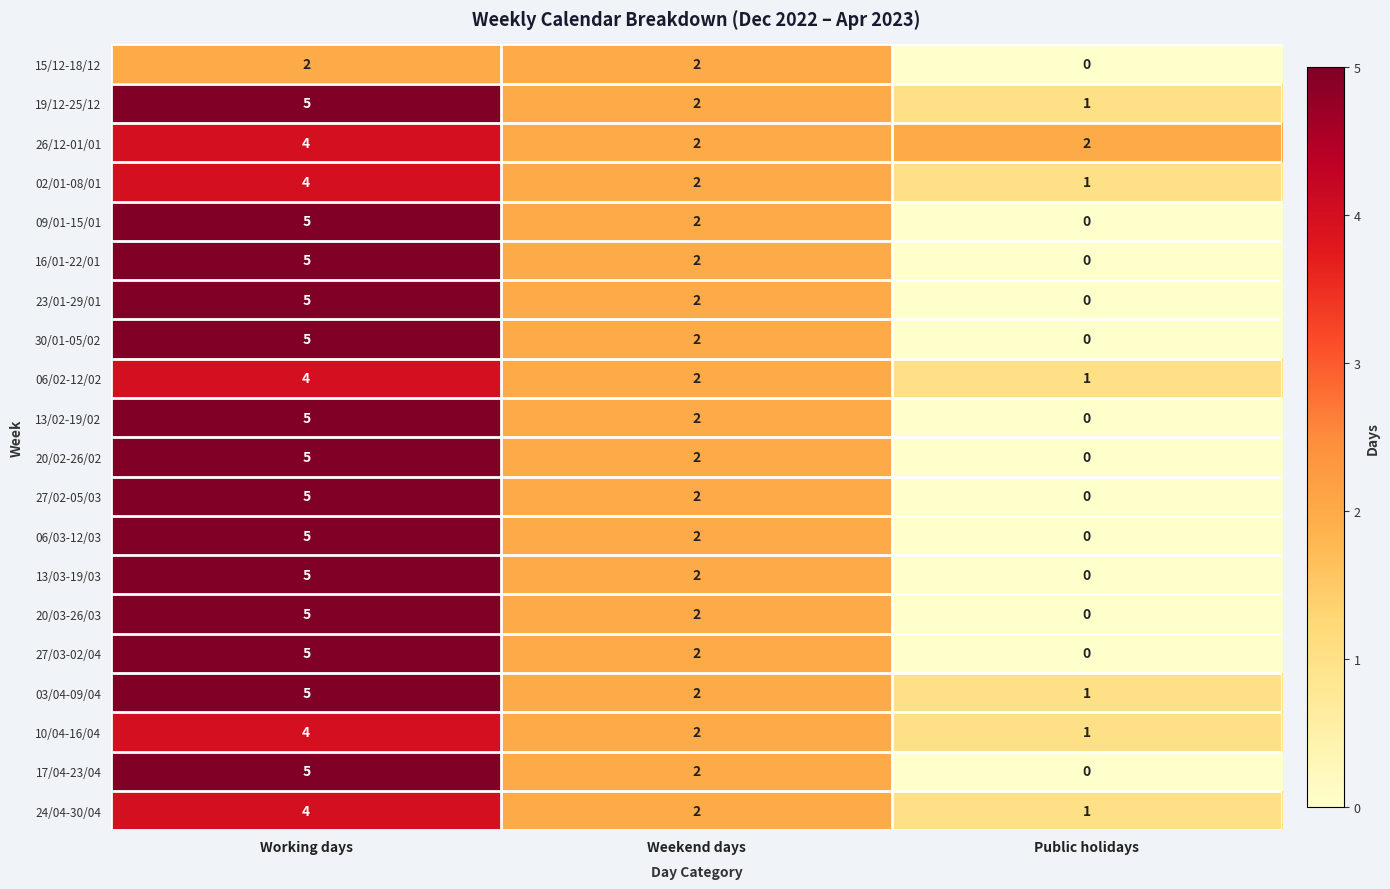

Read the 13/03-19/03 value at Working days.

5